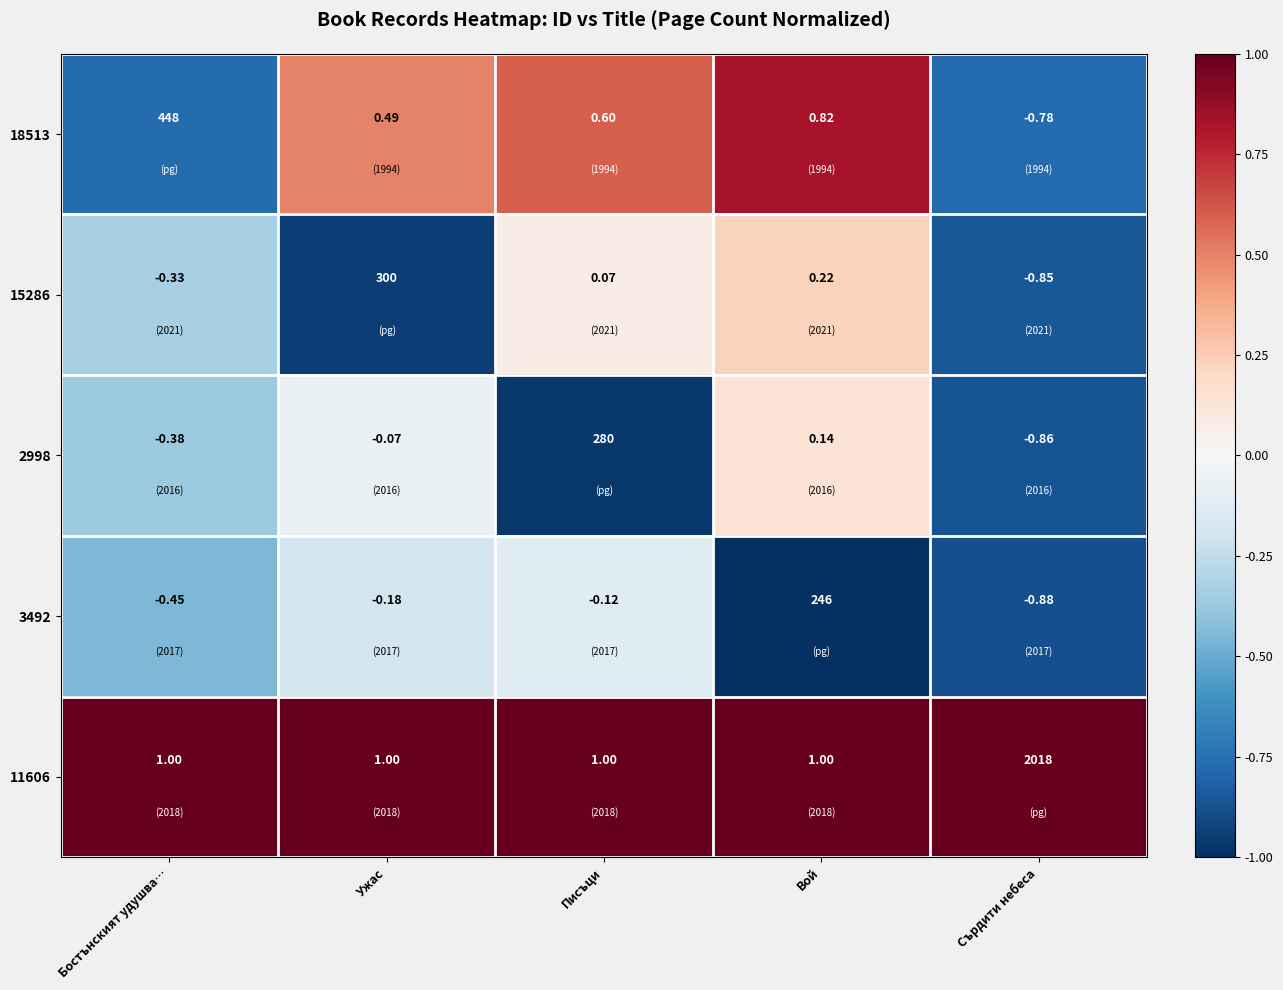

Is the value of 11606 at Вой greater than the value of 2998 at Писъци?

No